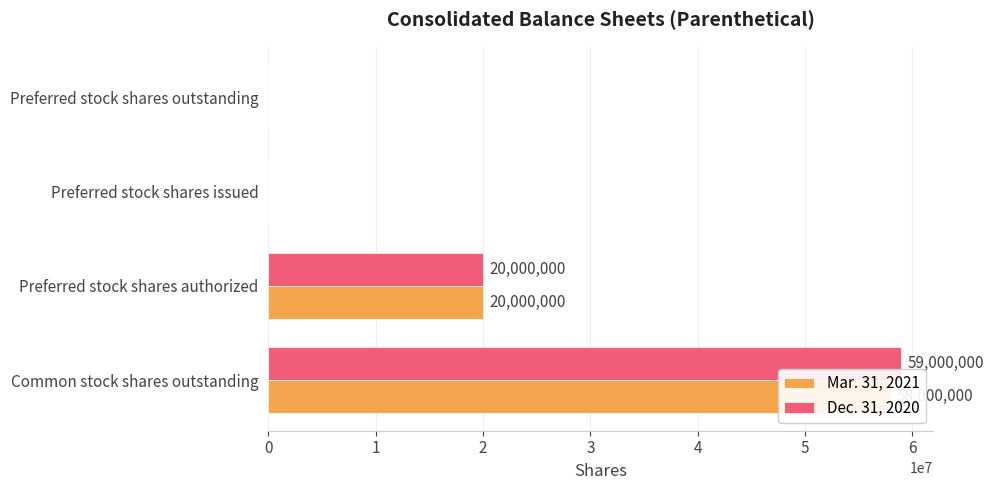

Does the chart contain any negative values?

No